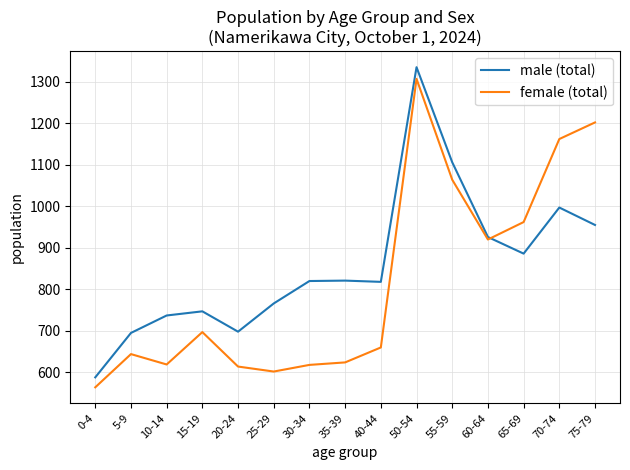

Is the value of female (total) at 20-24 greater than the value of male (total) at 65-69?

No